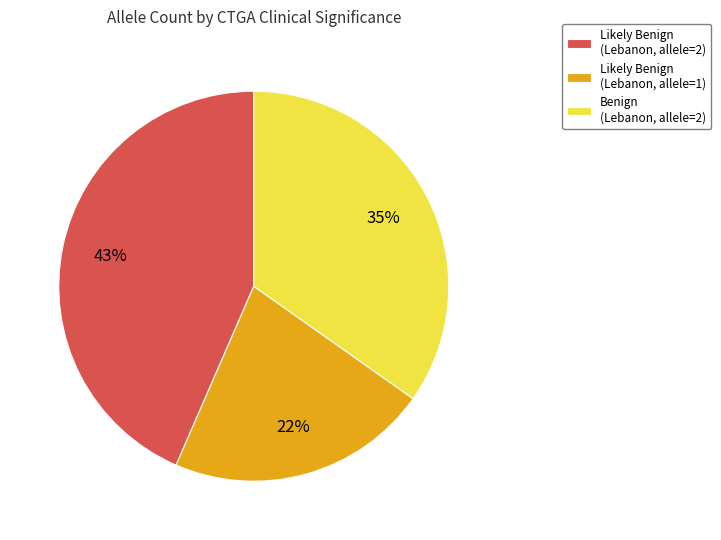

Is it true that Benign (Lebanon, allele=2) is 35% of the pie?

True